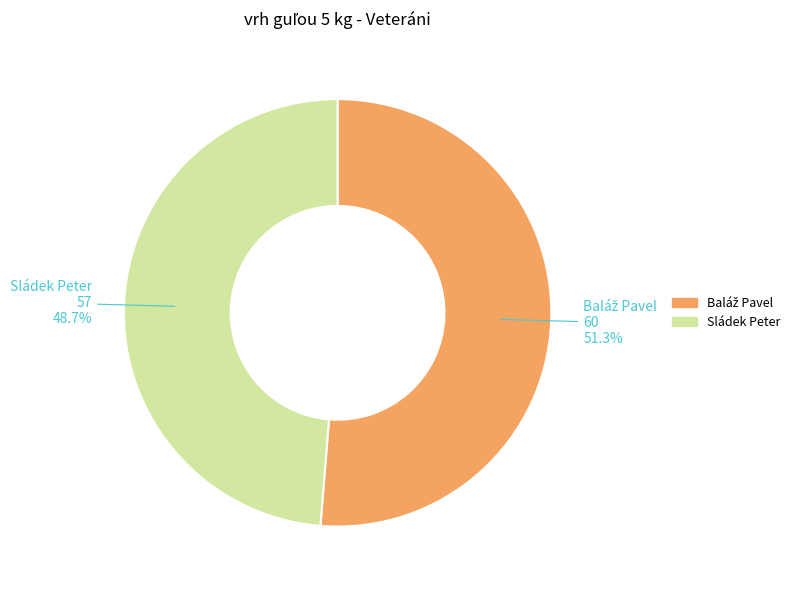

How many slices are in this pie chart?

2